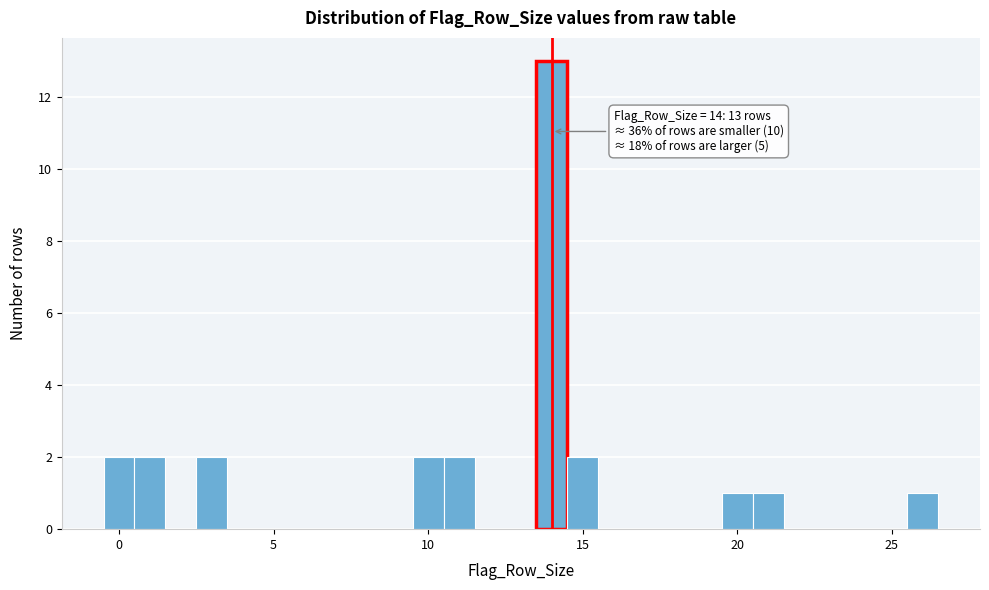

Read against the x-axis, roughly where is the centre of the tallest bar?

14.0